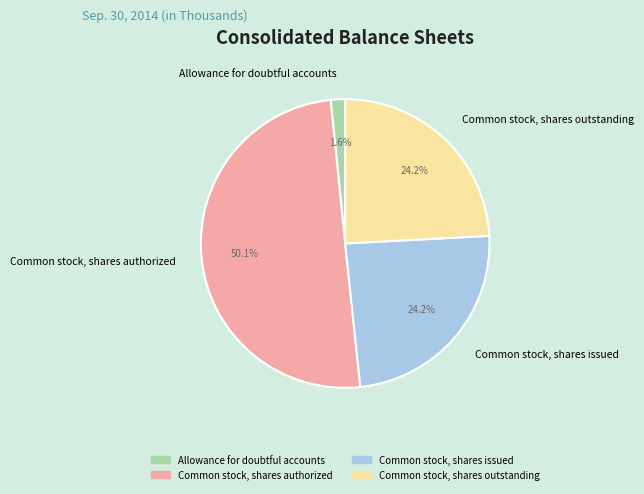

What is the smallest slice in the pie chart?

Allowance for doubtful accounts